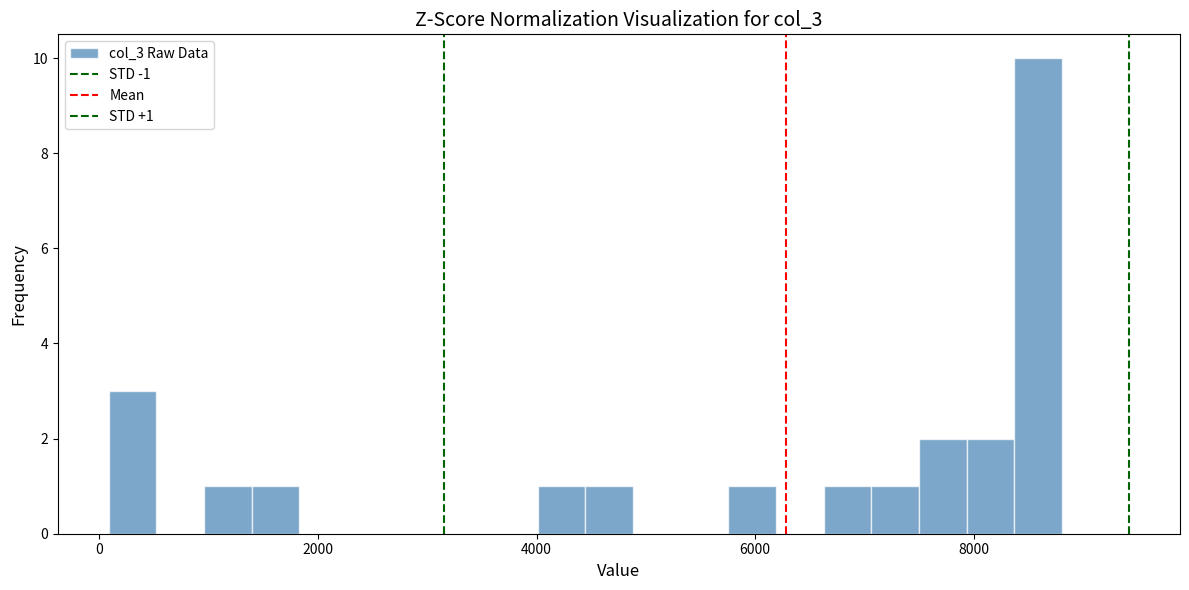

Around what value on the x-axis is the tallest bar? Give the approximate position of its centre, as read against the axis.

8600